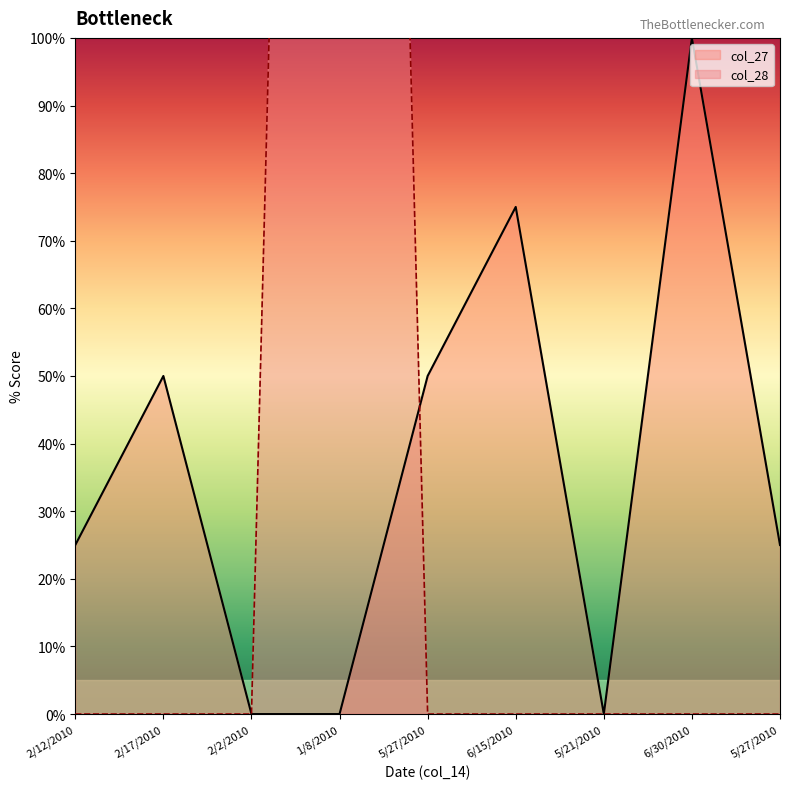

Reading left to right, what are all the values shown in this chart?

col_27: 2/12/2010=25	2/17/2010=50	2/2/2010=0	1/8/2010=0	5/27/2010=50	6/15/2010=75	5/21/2010=0	6/30/2010=100	5/27/2010=25
col_28: 2/12/2010=0	2/17/2010=0	2/2/2010=0	1/8/2010=500	5/27/2010=0	6/15/2010=0	5/21/2010=0	6/30/2010=0	5/27/2010=0